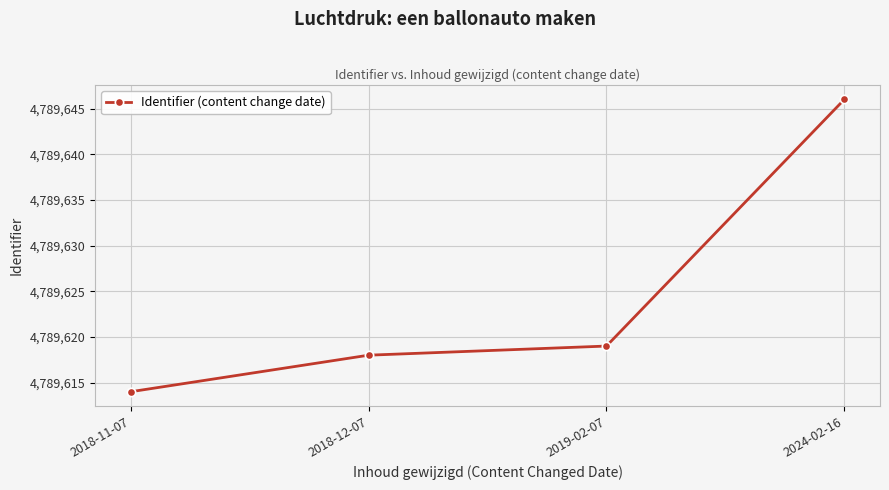

Read the value at 2018-11-07, to the nearest 10.

4789610